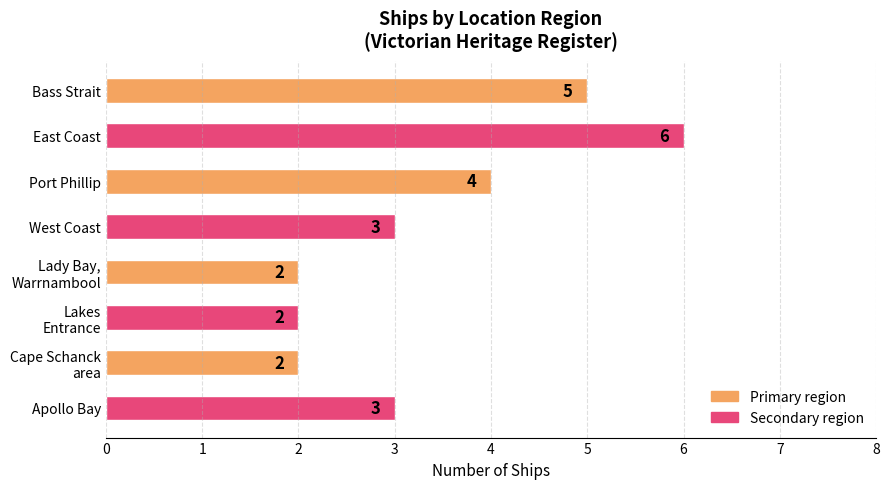

True or false: the data shows 3 at West Coast.

True